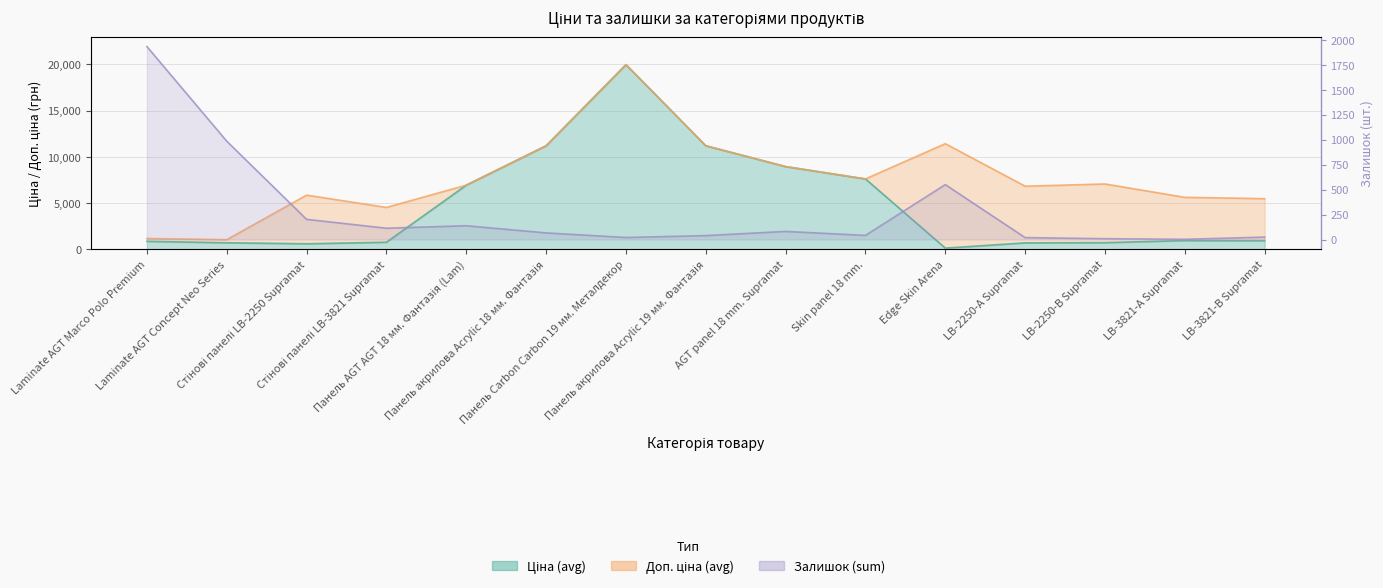

What are all the series names shown in the legend?

Ціна (avg), Доп. ціна (avg), Залишок (sum)